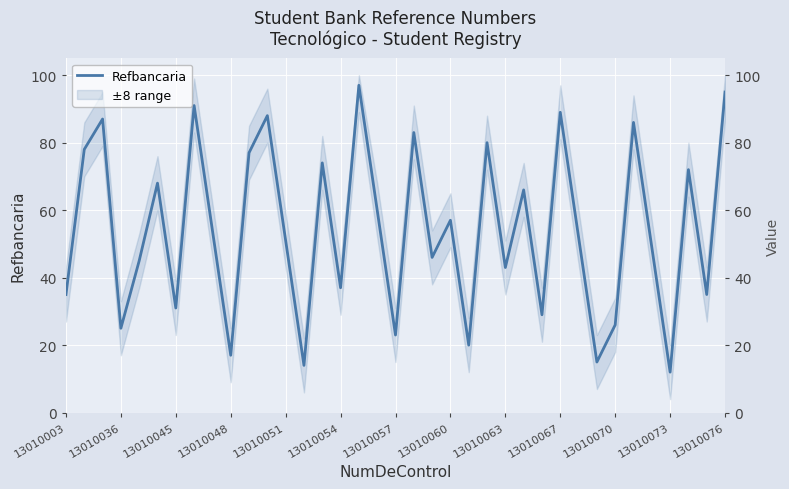

The chart shows a value of 14 at 13. True or false?

True